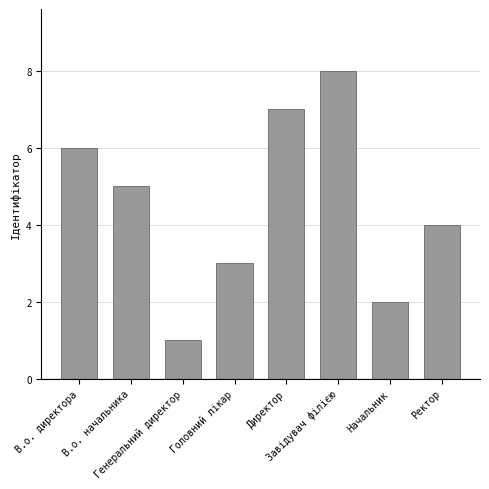

At which label is the value closest to 4?

Ректор